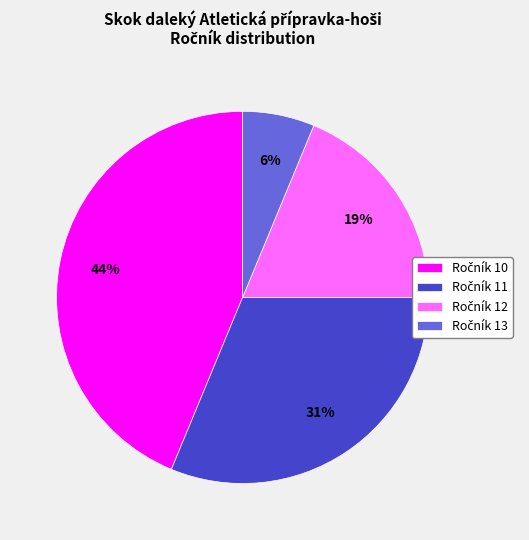

Does any single category account for the majority?

No